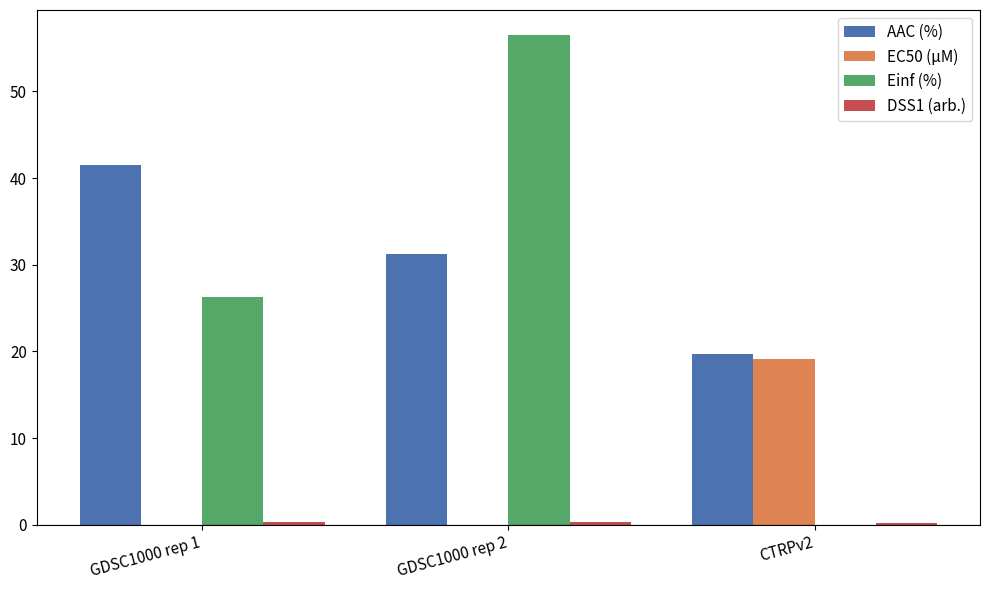

The AAC (%) series shows 31.2 at GDSC1000 rep 2. True or false?

True